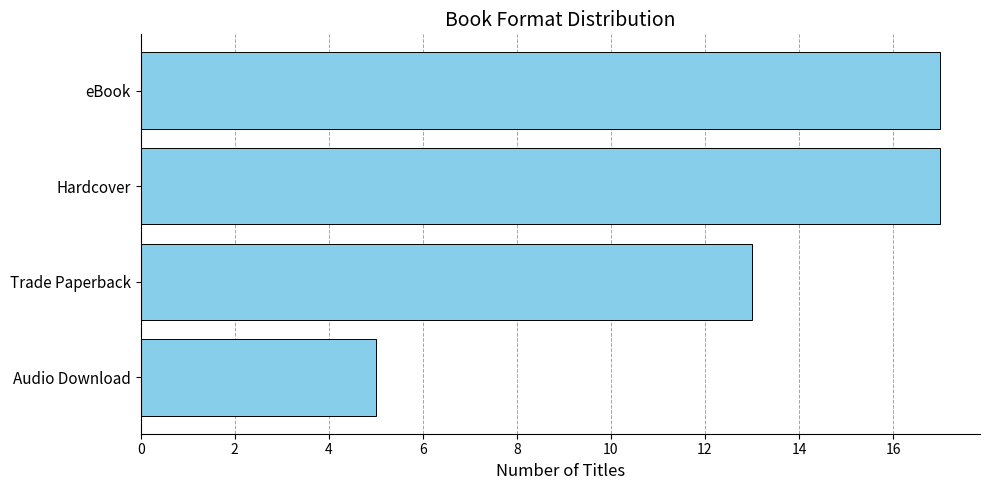

What is the value of the 3rd bar from the top?

13